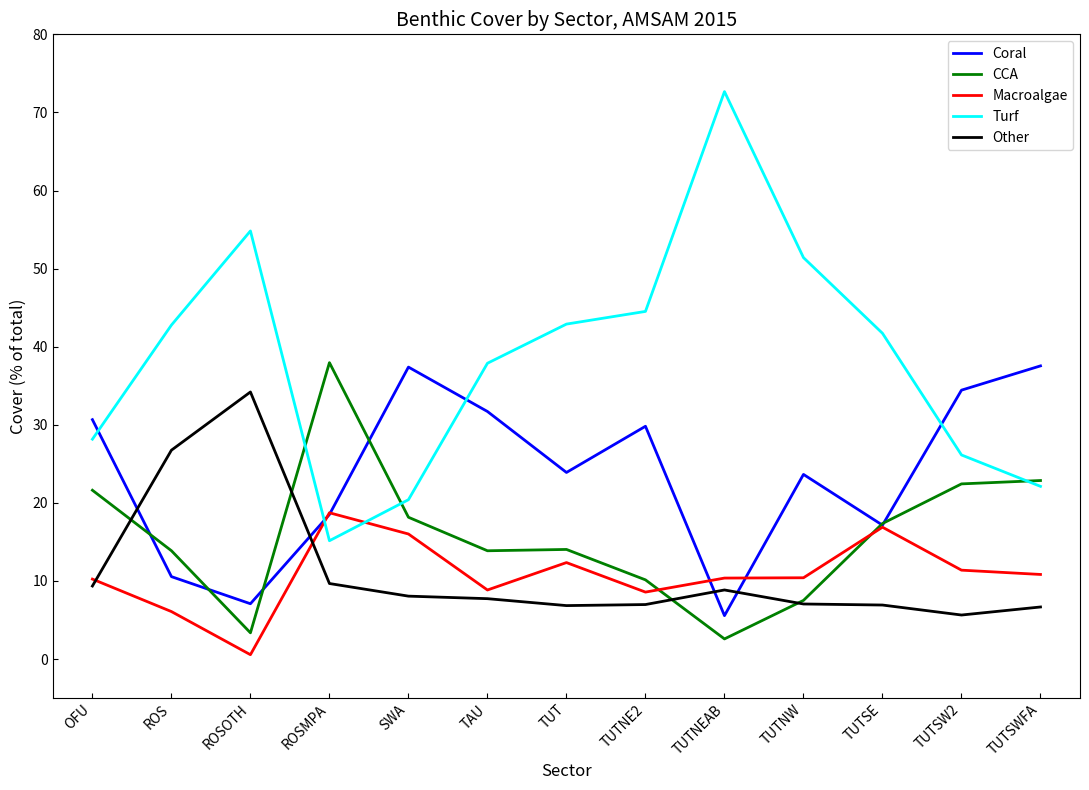

Does the chart have visible grid lines?

No